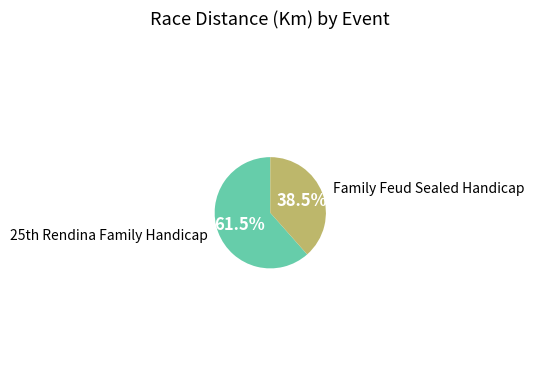

Is there any slice that represents more than half of the pie?

Yes